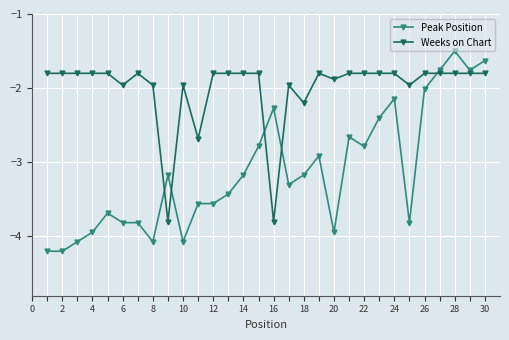

Which series has the widest spread of values?

Peak Position